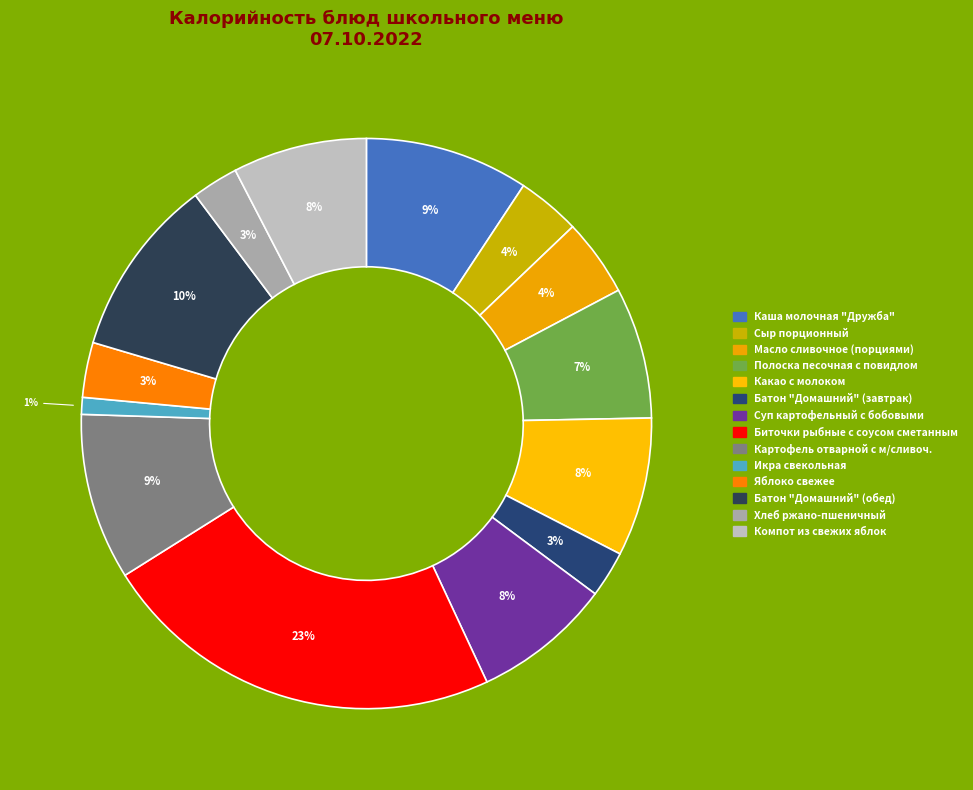

Which category has the smallest portion of the pie?

Икра свекольная